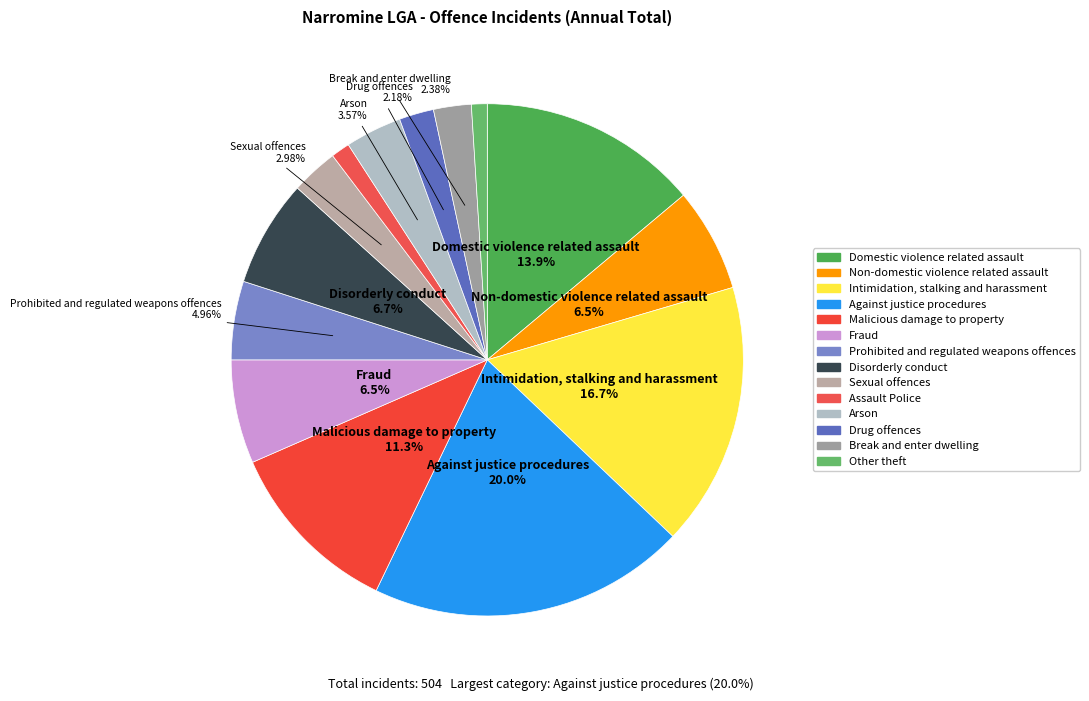

To the nearest percent, what is the average slice percentage?

7%